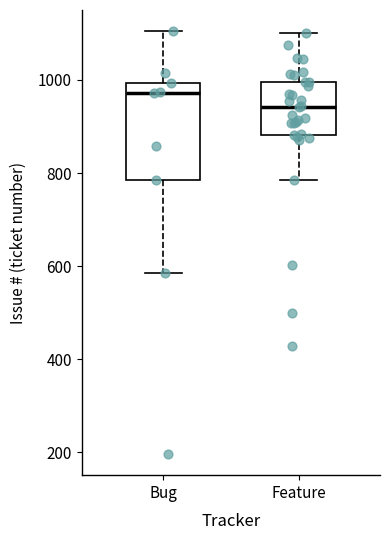

Where does the upper whisker of the box for Bug end on the y-axis? The values are not printed on the chart, so give them approximately, as read against the axis.

1100